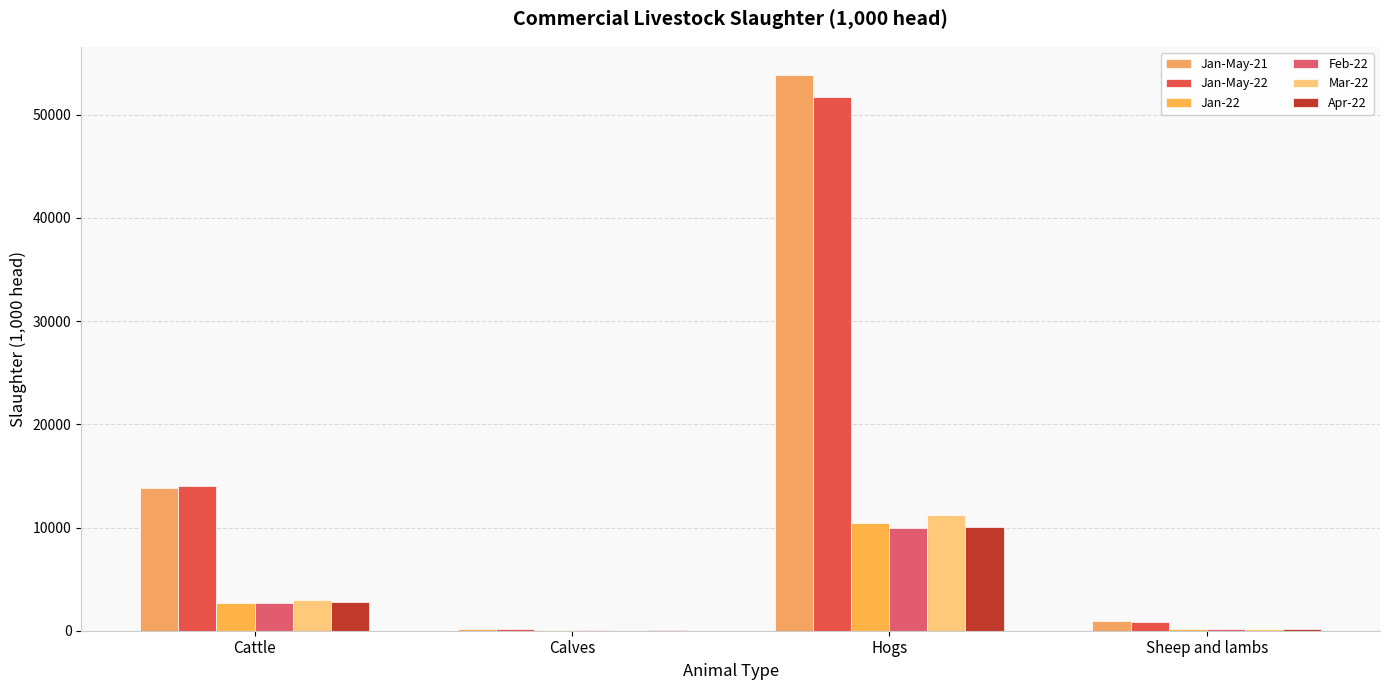

How many distinct data groups are displayed?

6